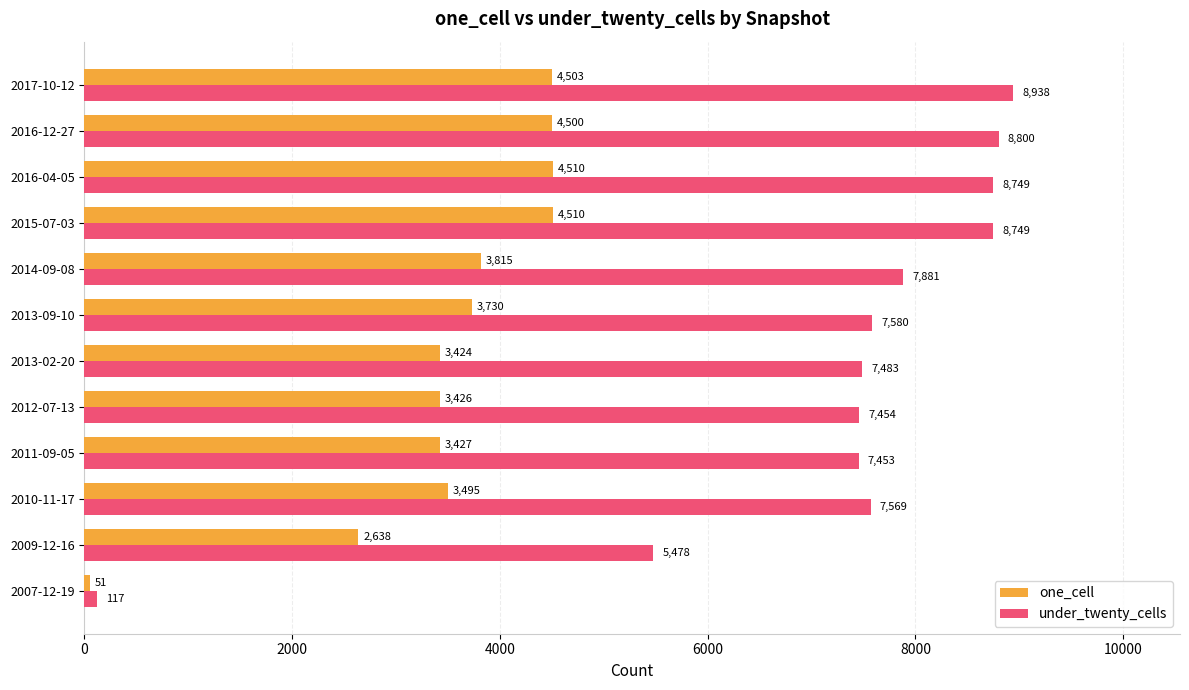

What is the highest value of the one_cell series?

4510